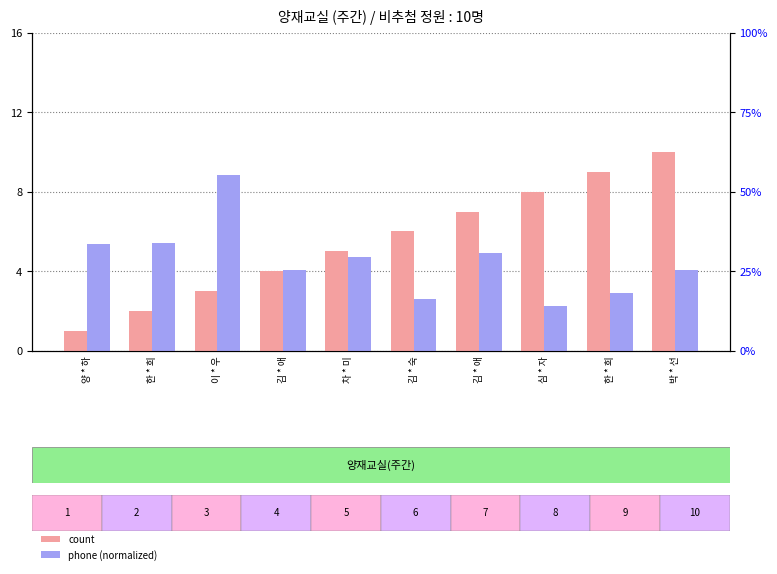

Is it true that phone (normalized) equals 2.6 at 김 * 숙?

True